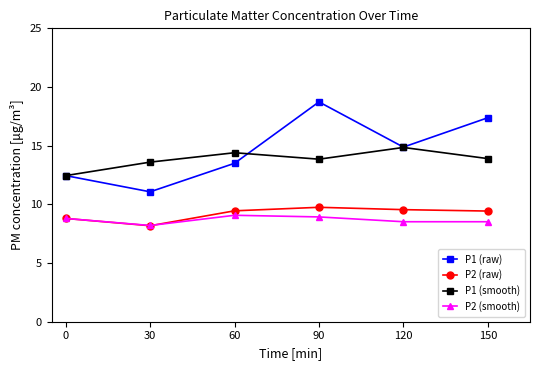

Is this an area chart (filled region under the line)?

No